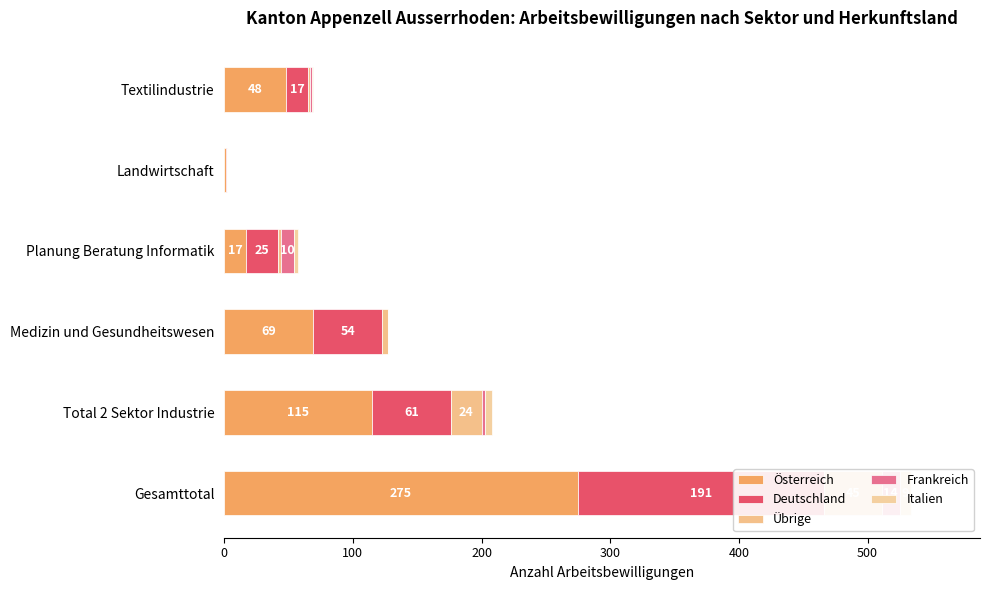

What is the difference between the second highest and minimum values in the Italien series?

5